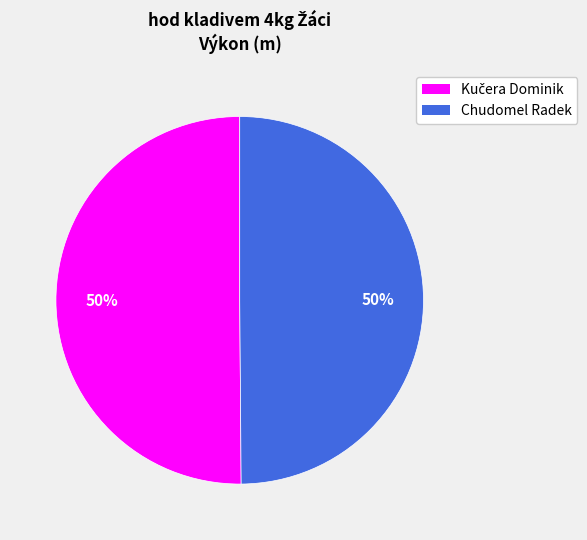

The Chudomel Radek slice represents 50% of the pie. True or false?

True